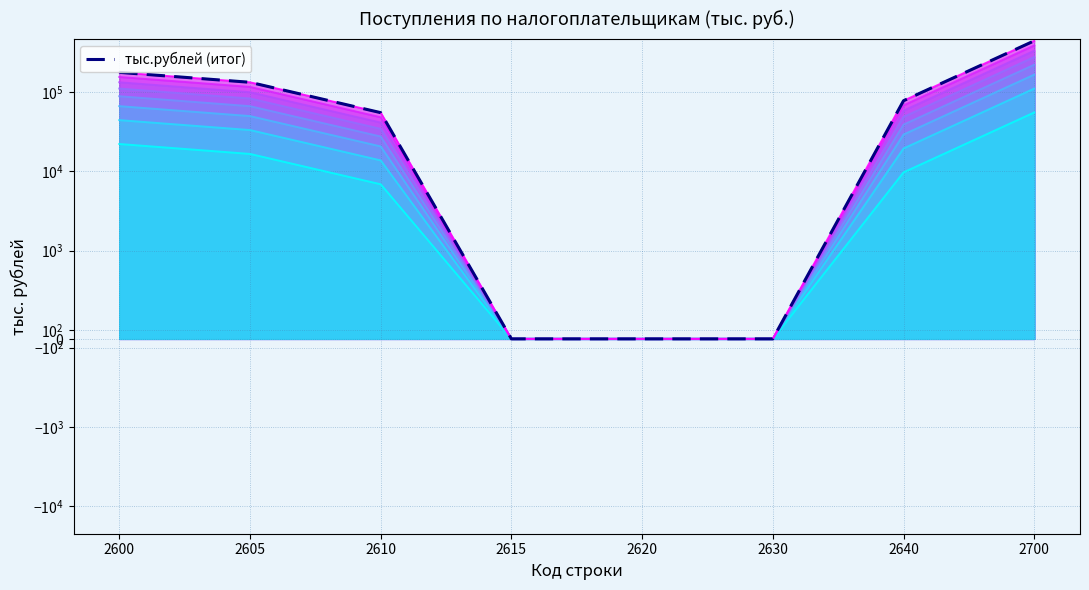

Reading right to left, transcribe all the data shown in this chart.

тыс.рублей (линия 1): 2700=55468.2	2640=9744.5	2630=0.0	2620=0.0	2615=0.0	2610=6891.5	2605=16636.0	2600=22196.2
тыс.рублей (итог): 2700=443746.0	2640=77956.0	2630=0.0	2620=0.0	2615=0.0	2610=55132.0	2605=133088.0	2600=177570.0